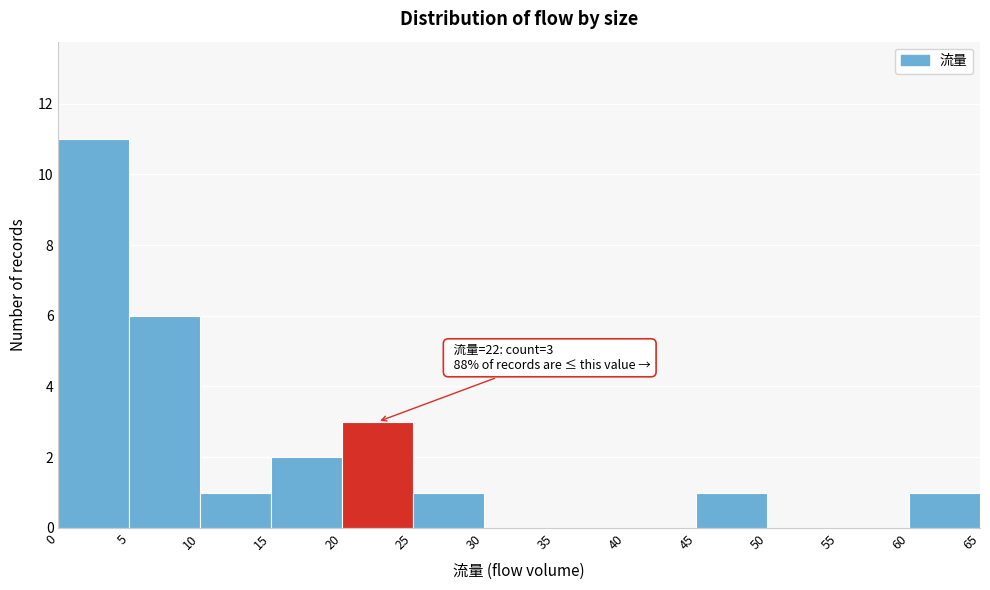

Which range on the x-axis has the tallest bar?

0 to 5